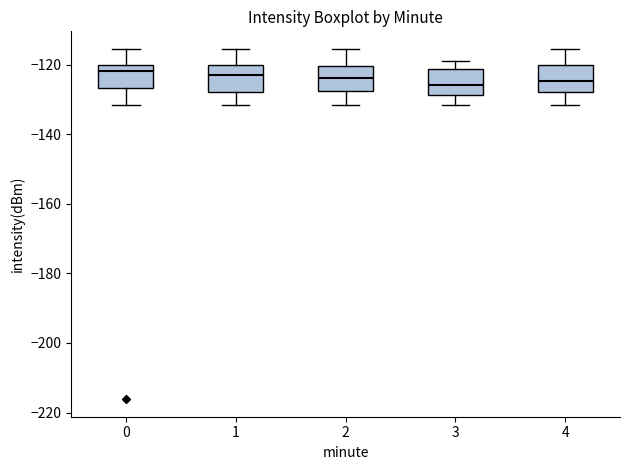

Reading left to right, read every box against the y-axis: the position of its median line, the range the box covers, and the ends of its whiskers. The values are not printed on the chart, so give them approximately, as read against the axis.

0: median -122, box -126 to -120, whiskers -132 to -116
1: median -122, box -128 to -120, whiskers -132 to -116
2: median -124, box -128 to -120, whiskers -132 to -116
3: median -126, box -128 to -122, whiskers -132 to -118
4: median -124, box -128 to -120, whiskers -132 to -116